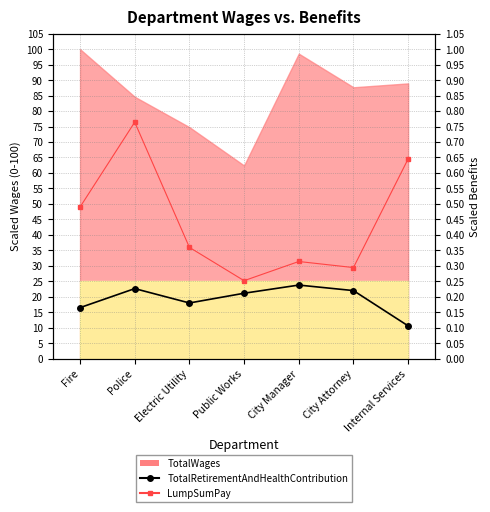

Is it true that LumpSumPay equals 0.5 at City Attorney?

False